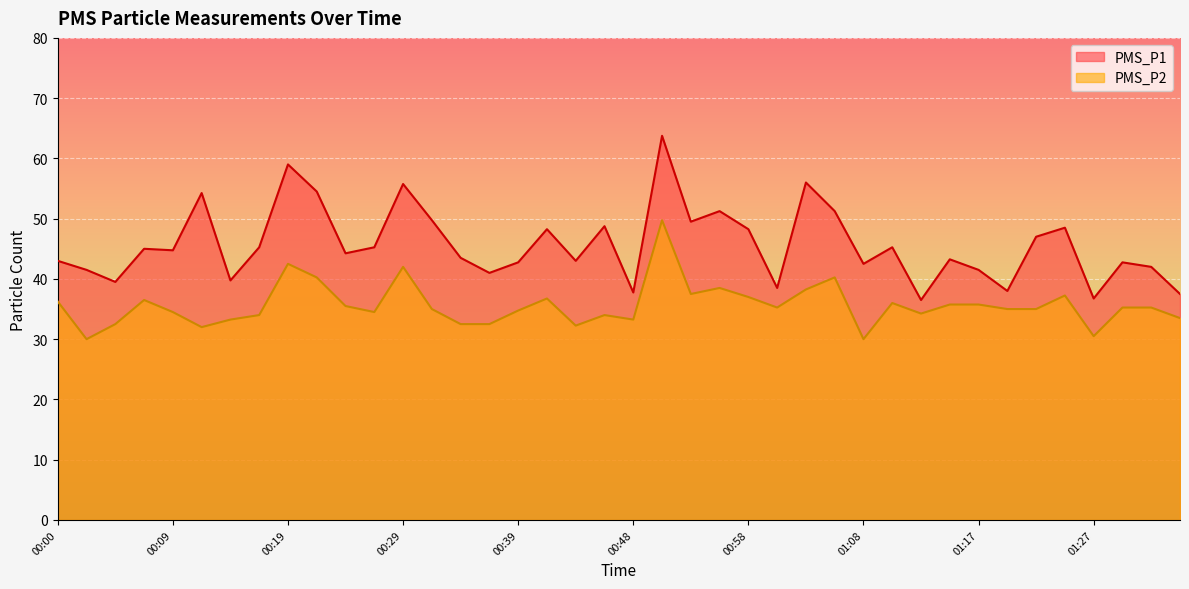

What are all the series names shown in the legend?

PMS_P1, PMS_P2